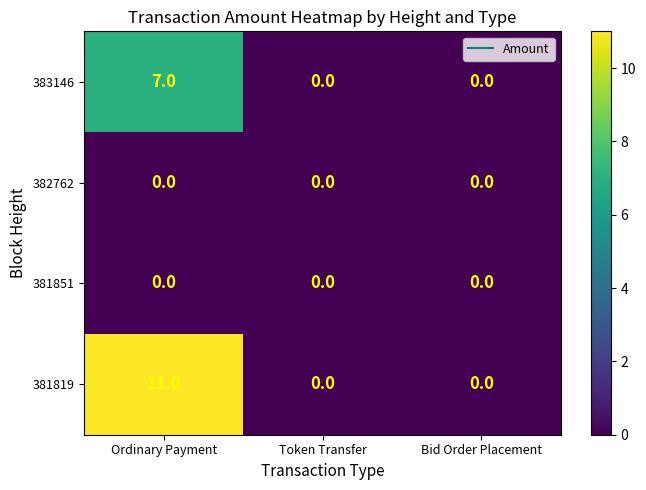

Reading left to right, list all the values displayed in this chart.

383146: 7	0	0
382762: 0	0	0
381851: 0	0	0
381819: 11	0	0